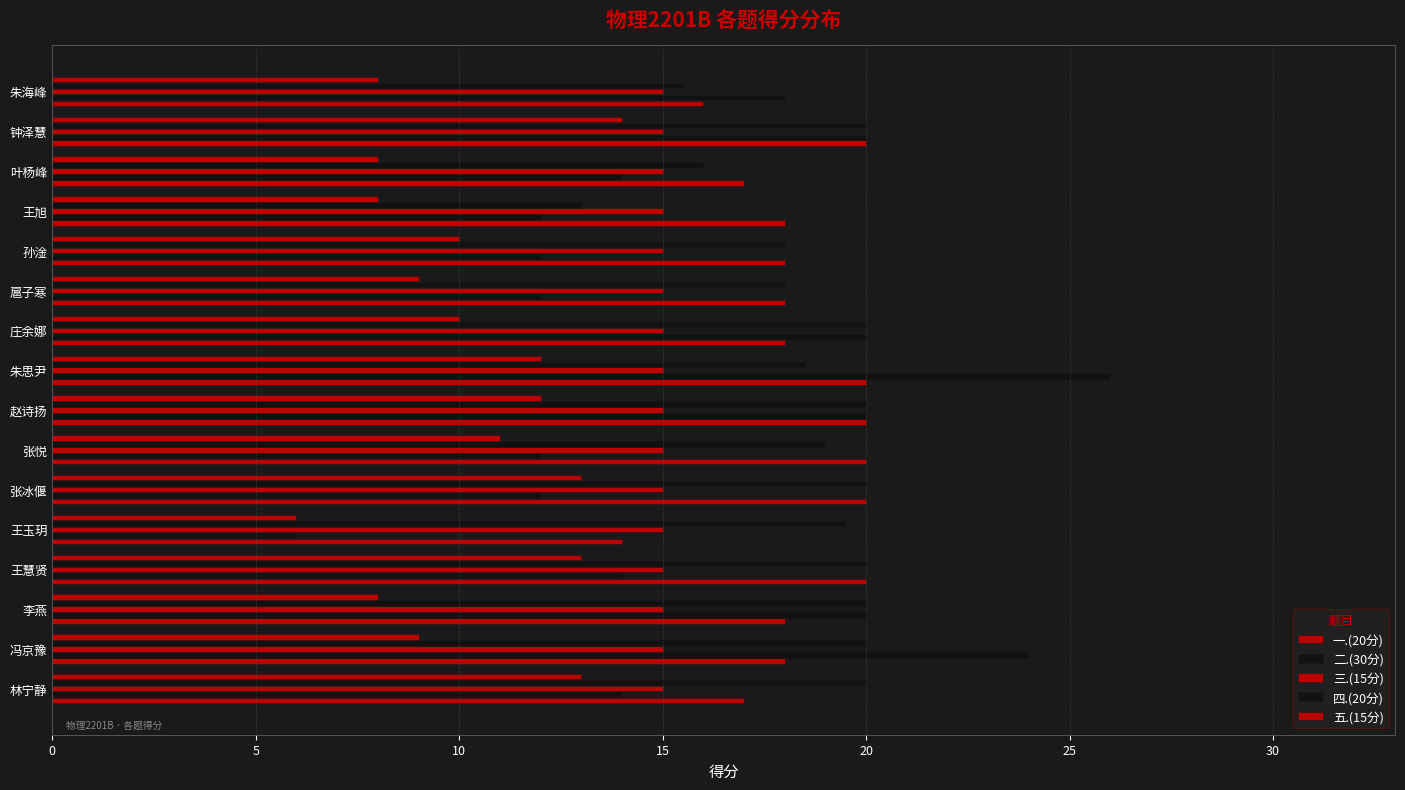

How many series are shown in this chart?

5